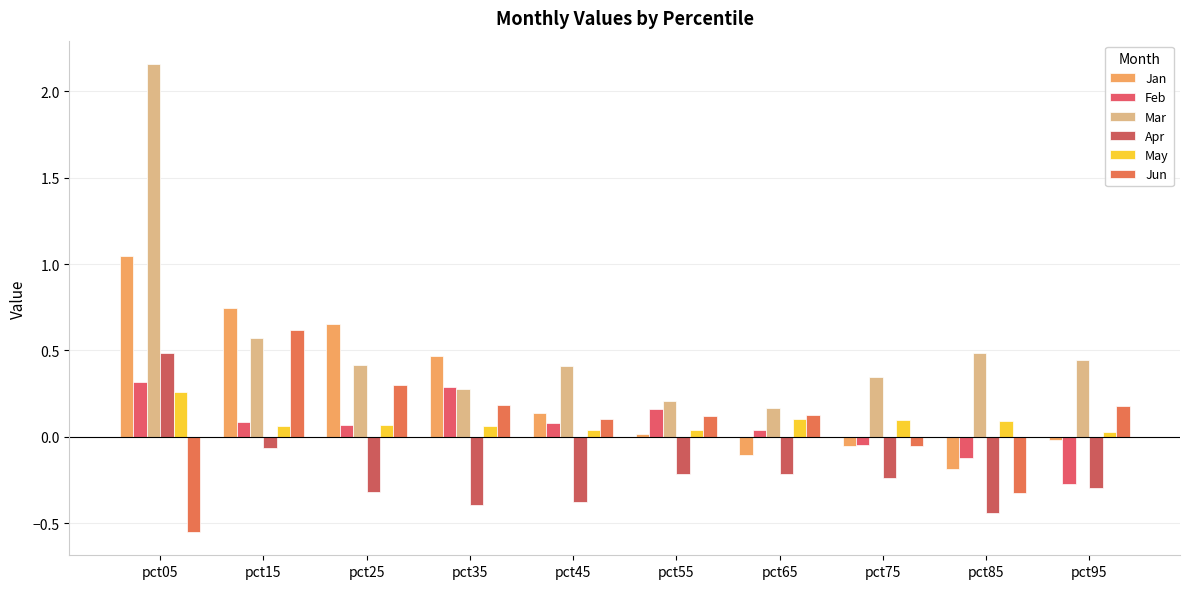

Is it true that Jun equals 0.1 at pct95?

False